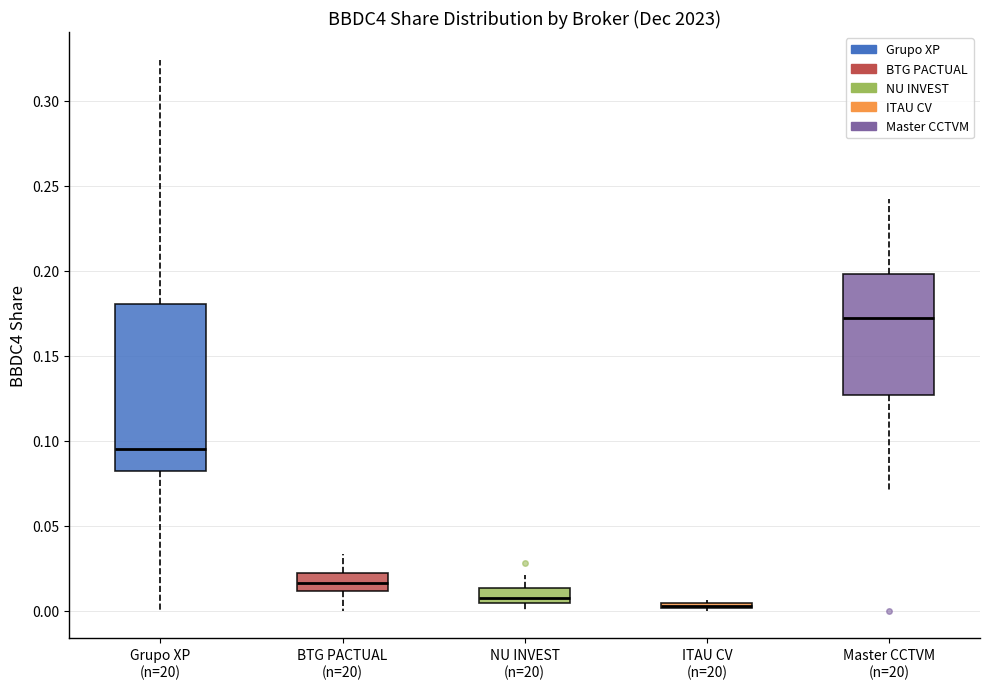

Comparing the boxes themselves (not the whiskers), which one is the tallest?

Grupo XP (n=20)